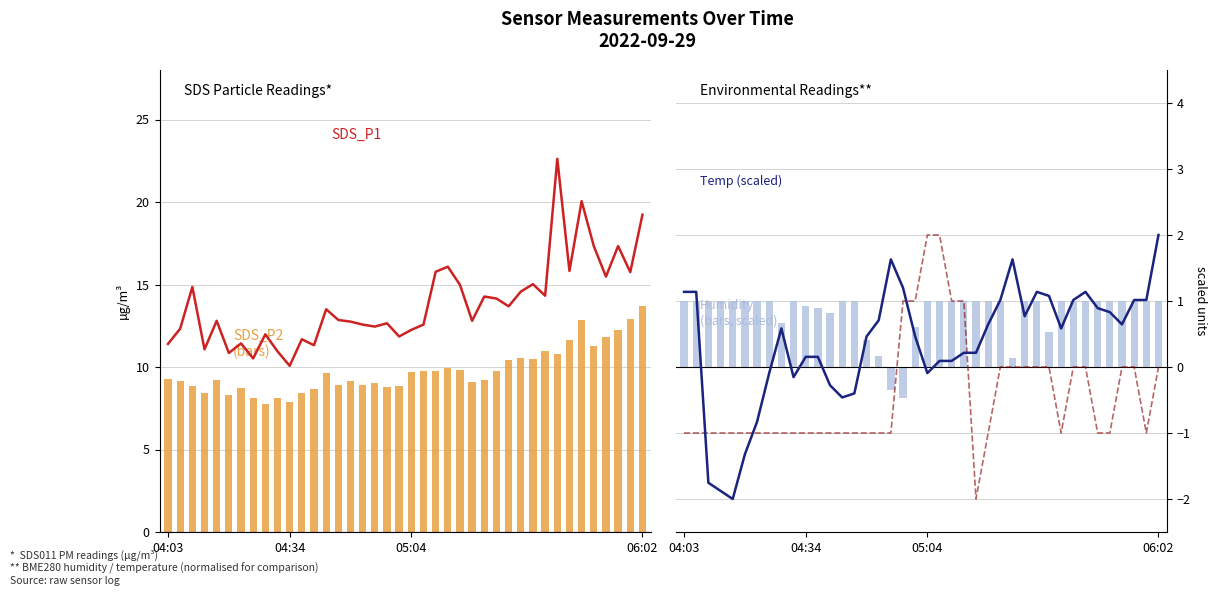

List the series in order of their peak value, highest first.

SDS_P1, SDS_P2, BME280_temperature, Signal, BME280_humidity